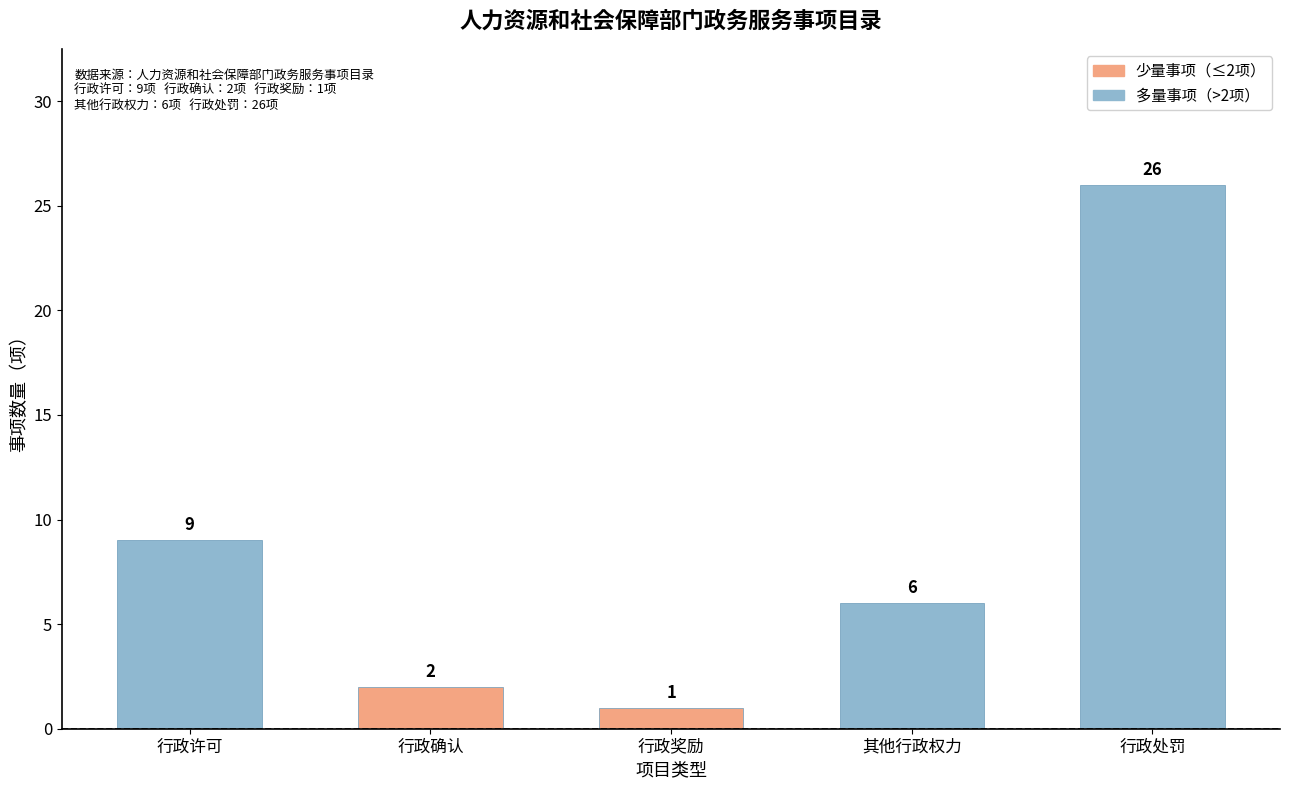

What is the label of the 2nd bar from the right?

其他行政权力